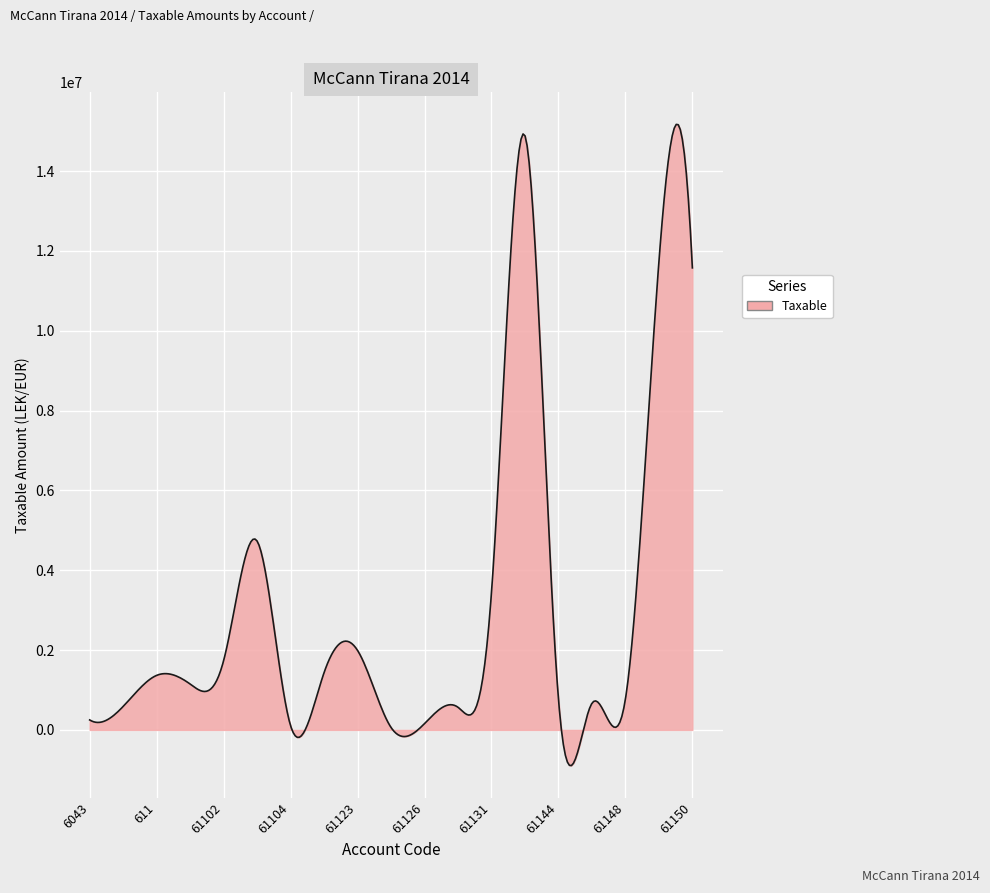

What is the greatest value displayed?

15168742.0